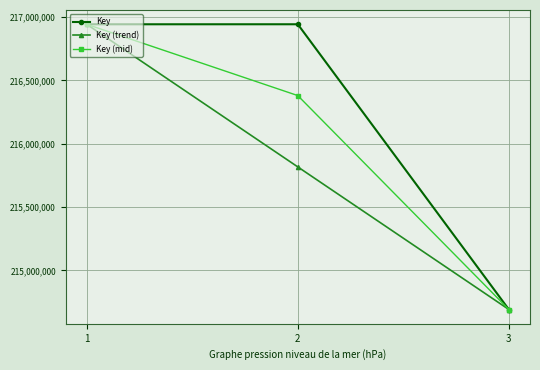

What is the minimum value for Key (trend)?

214690207.0